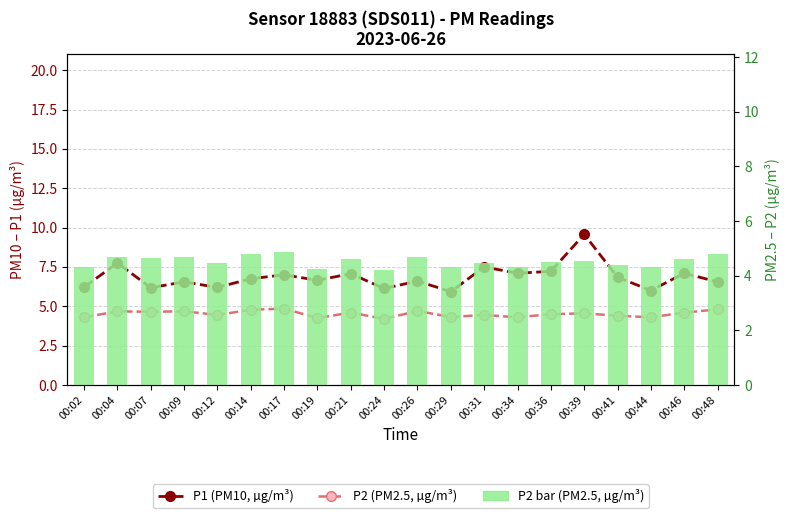

What is the difference between the highest and lowest values at 00:36?

2.7